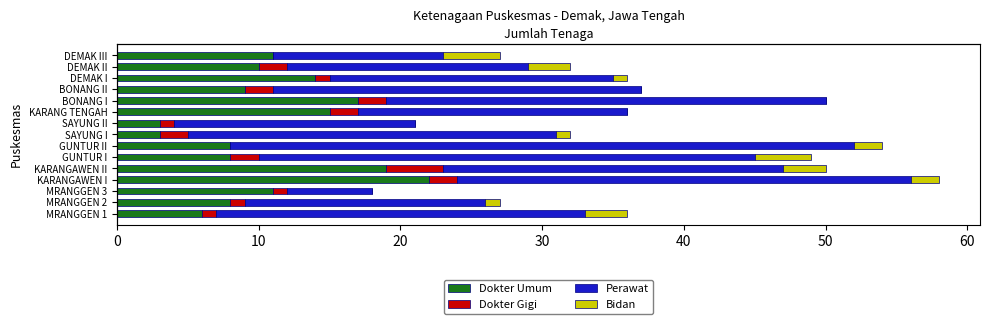

The Bidan series shows 0 at KARANG TENGAH. True or false?

True